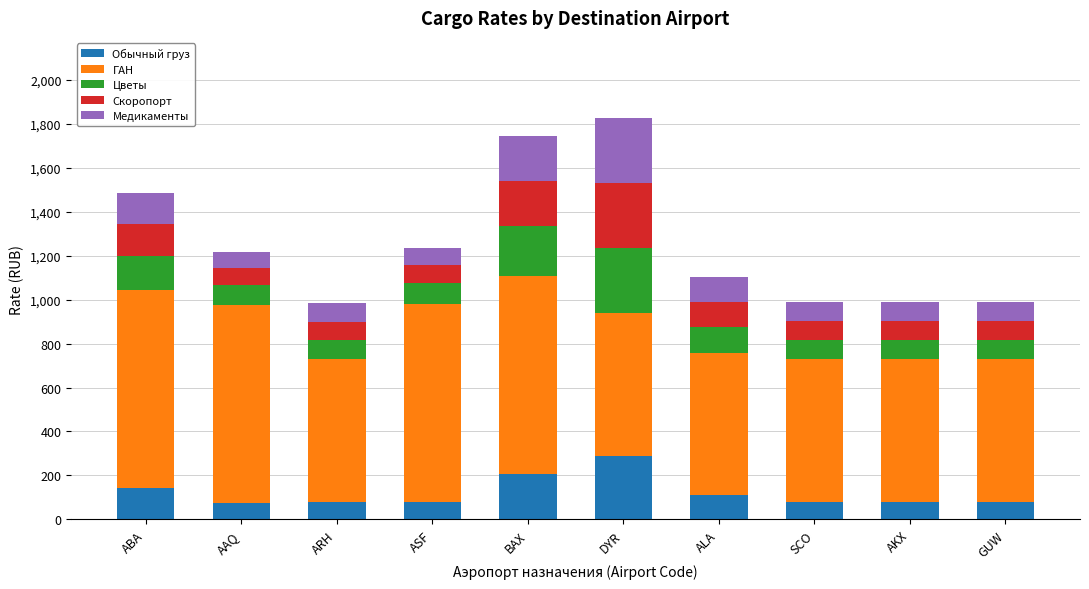

Does the chart contain stacked bars?

Yes